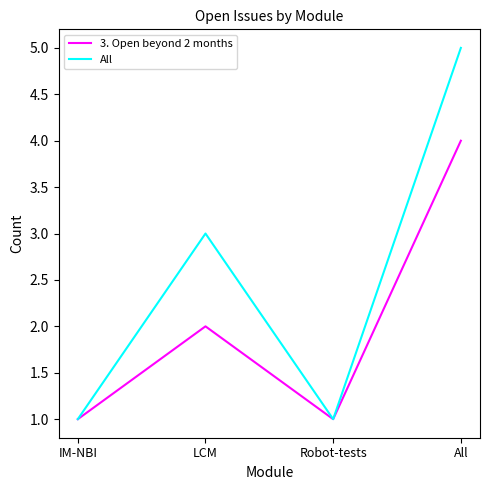

Which series has the widest spread of values?

All